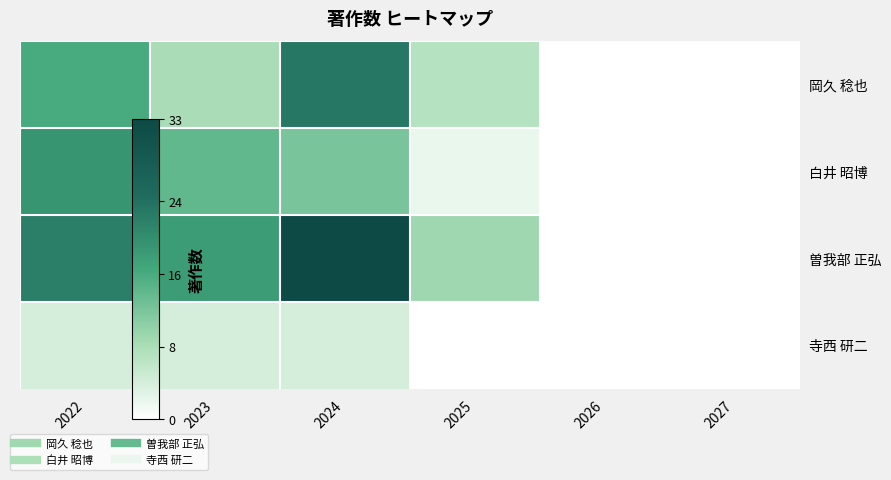

Reading left to right, list all the values displayed in this chart.

岡久 稔也: 2022=16	2023=8	2024=23	2025=7	2026=0	2027=0
白井 昭博: 2022=19	2023=14	2024=12	2025=2	2026=0	2027=0
曽我部 正弘: 2022=22	2023=18	2024=33	2025=9	2026=0	2027=0
寺西 研二: 2022=4	2023=4	2024=4	2025=0	2026=0	2027=0